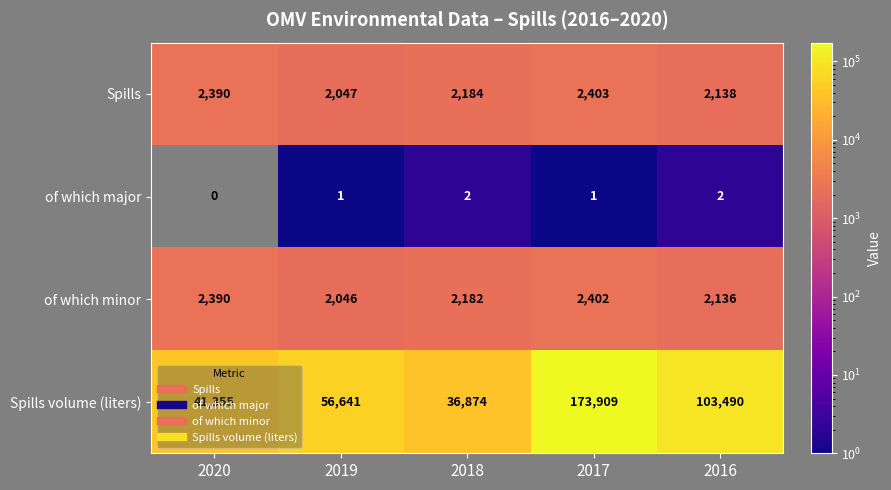

What is the difference between the maximum and minimum values in the of which minor series?

356